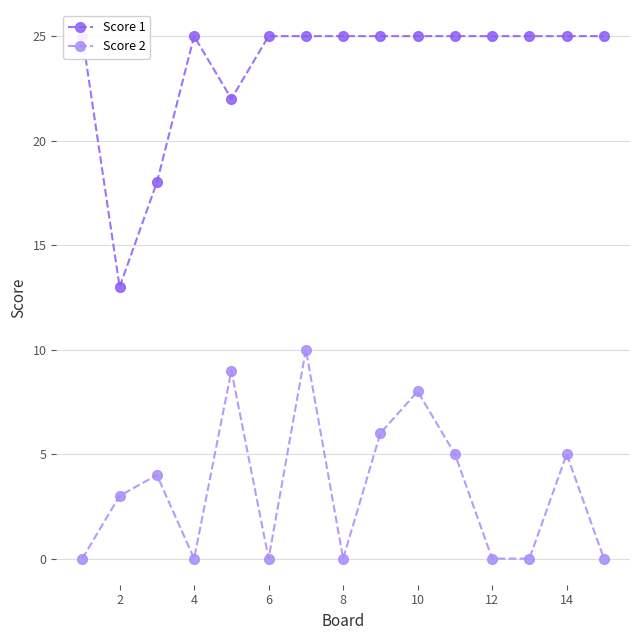

In Score 2, how many points are higher than both neighbors (excluding endpoints)?

5